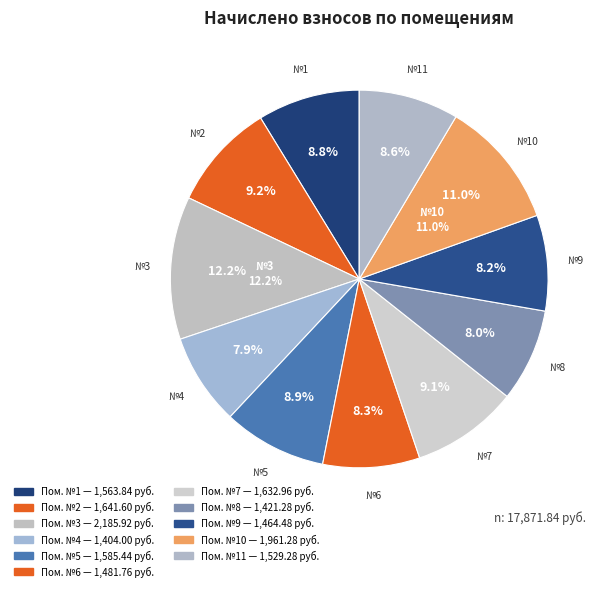

What percentage is the 4 slice, to the nearest percent?

8%